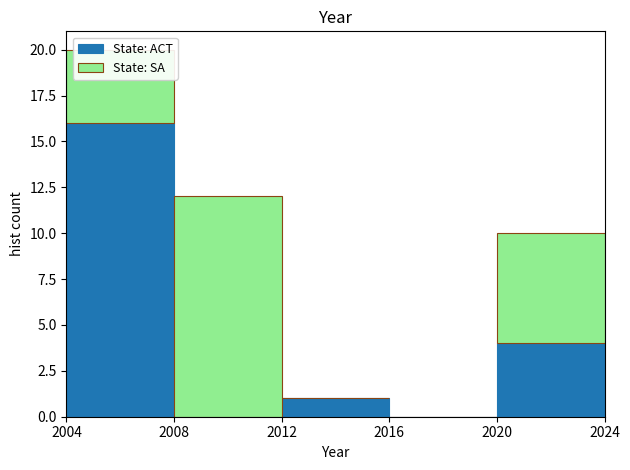

Reading left to right, list every stacked bar in this chart as the range it spans on the x-axis followed by its total height. The values are not printed on the chart, so give them approximately, as read against the axis.

2004 to 2008: 20
2008 to 2012: 12
2012 to 2016: 1
2016 to 2020: 0
2020 to 2024: 10